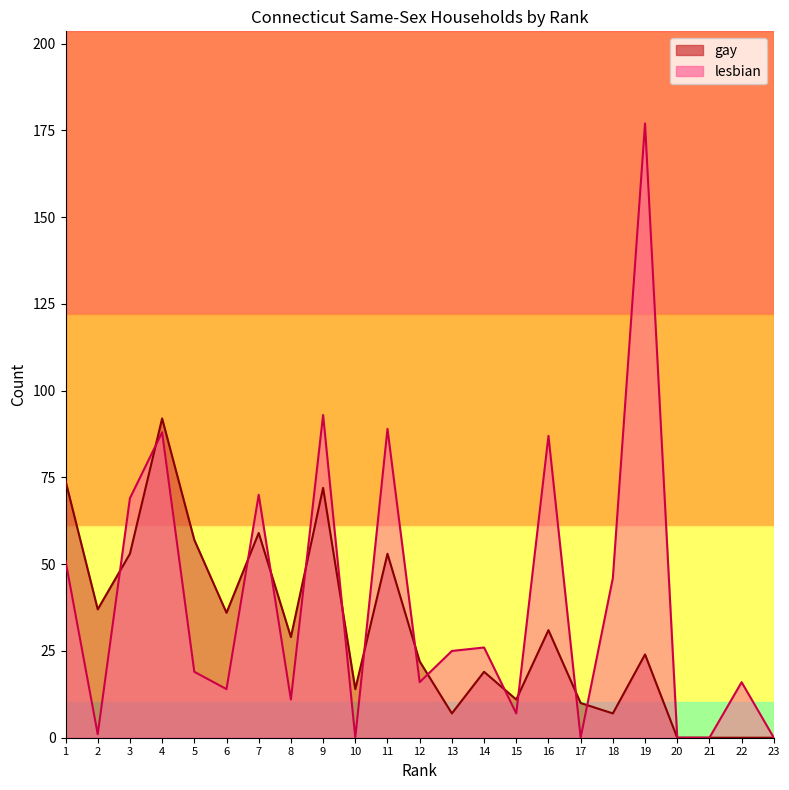

Is it true that lesbian equals 107 at 17?

False